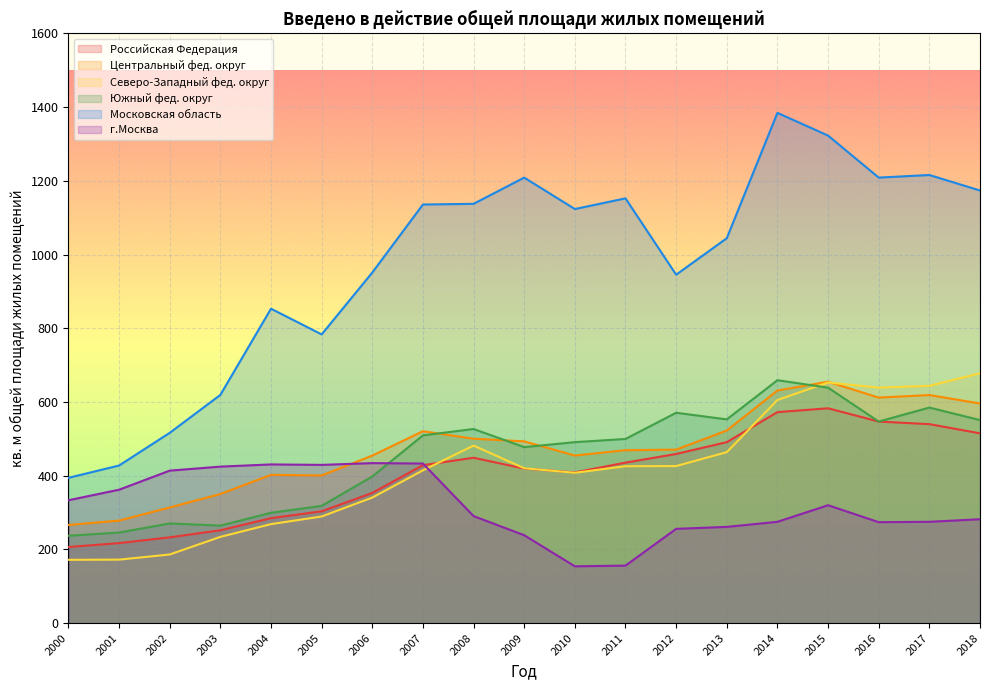

What is the difference between the Московская область values at 2002 and 2005?

267.1